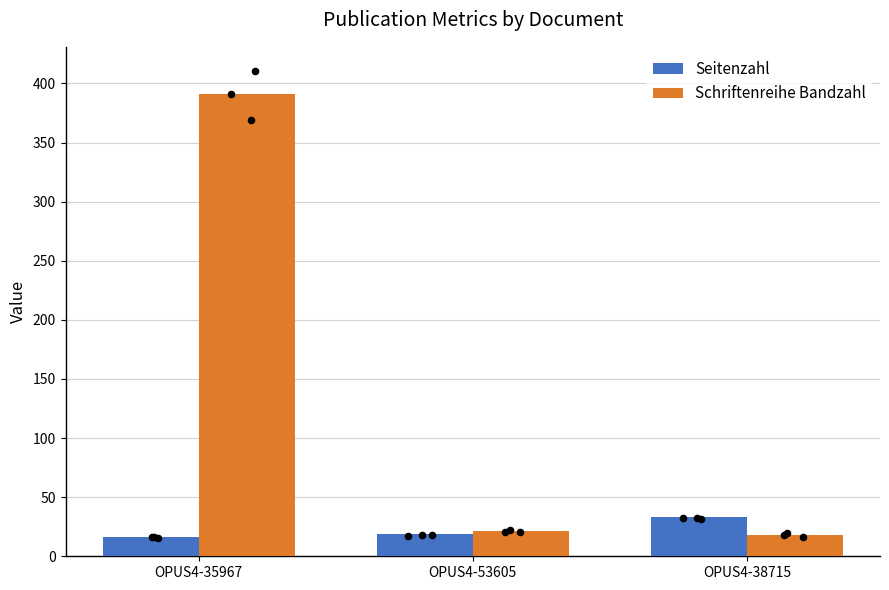

Which series has the largest total across all categories?

Schriftenreihe Bandzahl